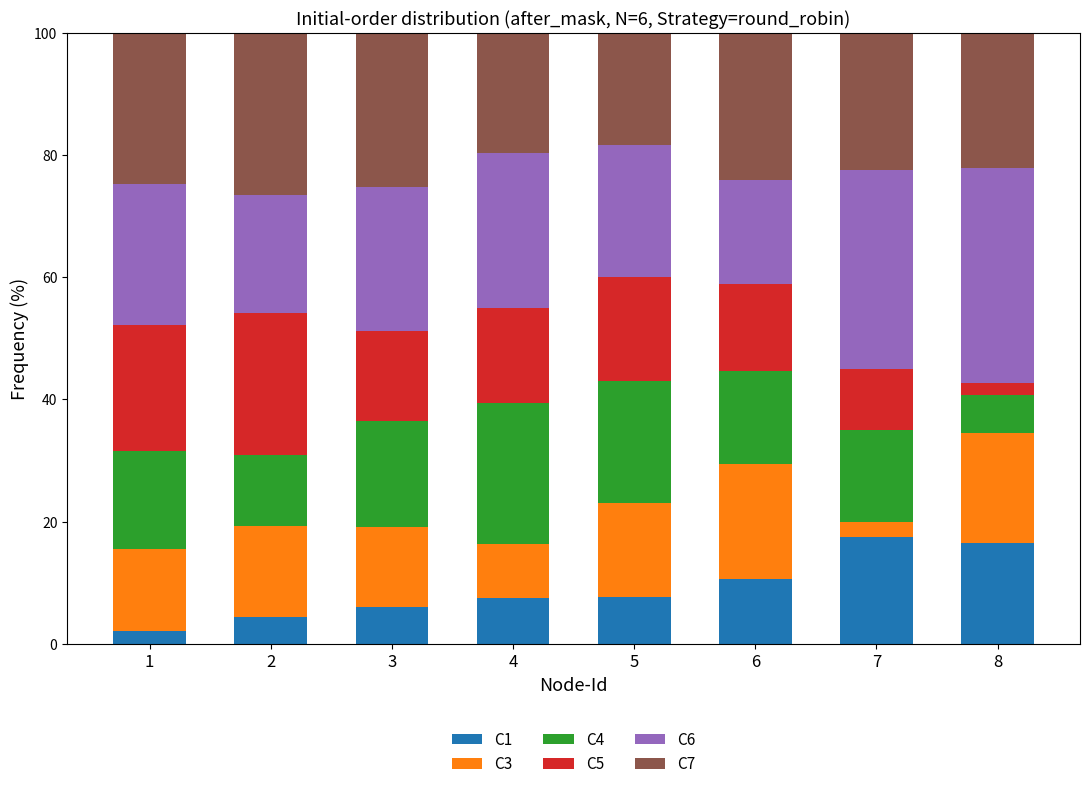

The value of C1 at 7 is 27.7. True or false?

False